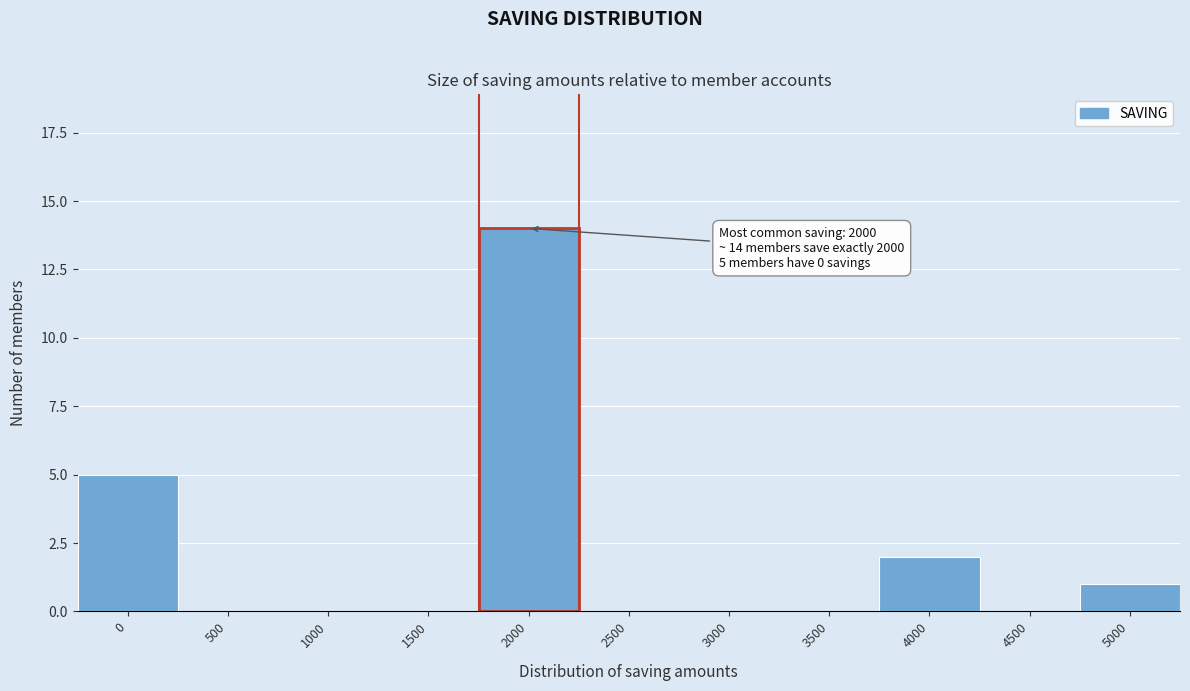

Reading right to left, transcribe all the data shown in this chart.

5000=1	4500=0	4000=2	3500=0	3000=0	2500=0	2000=14	1500=0	1000=0	500=0	0=5